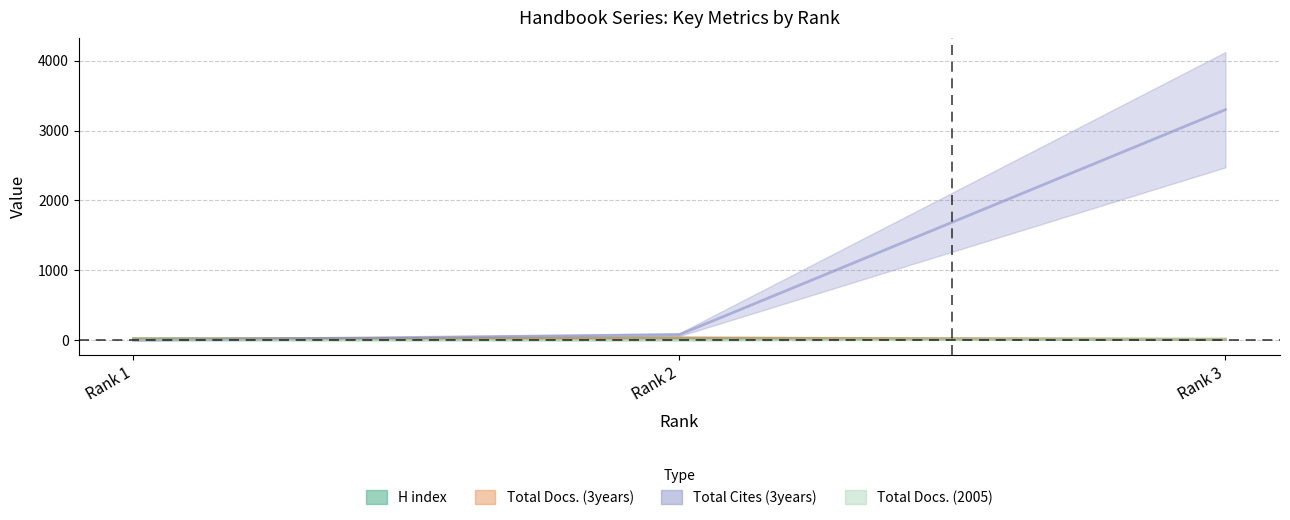

At Rank 3, list the series in order from smallest to largest.

H index, Total Docs. (3years), Total Docs. (2005), Total Cites (3years)